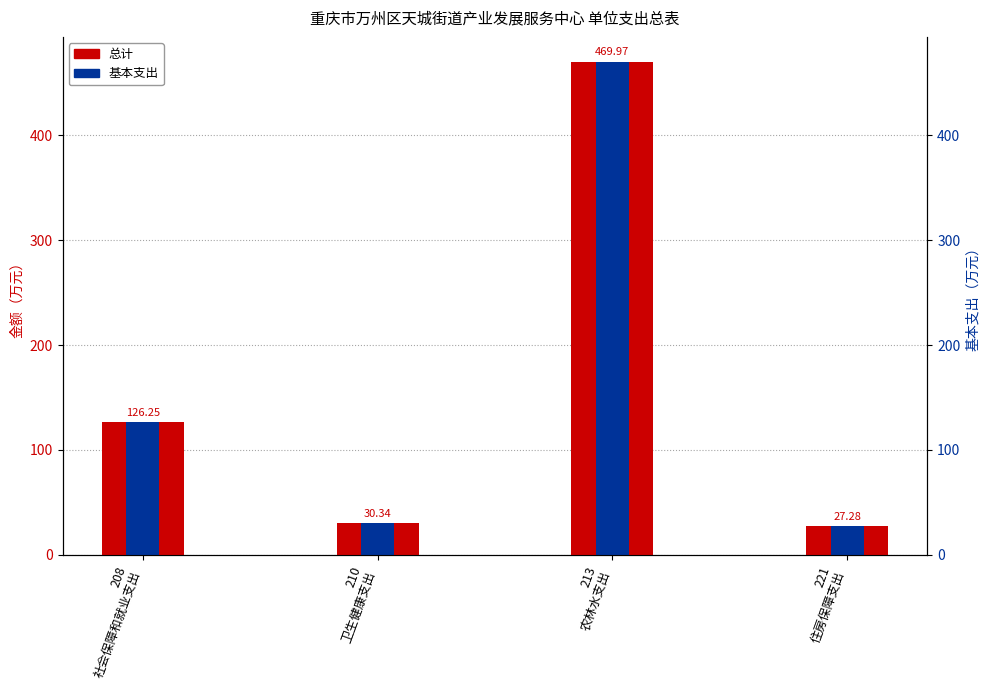

How many bars are there in each group?

2